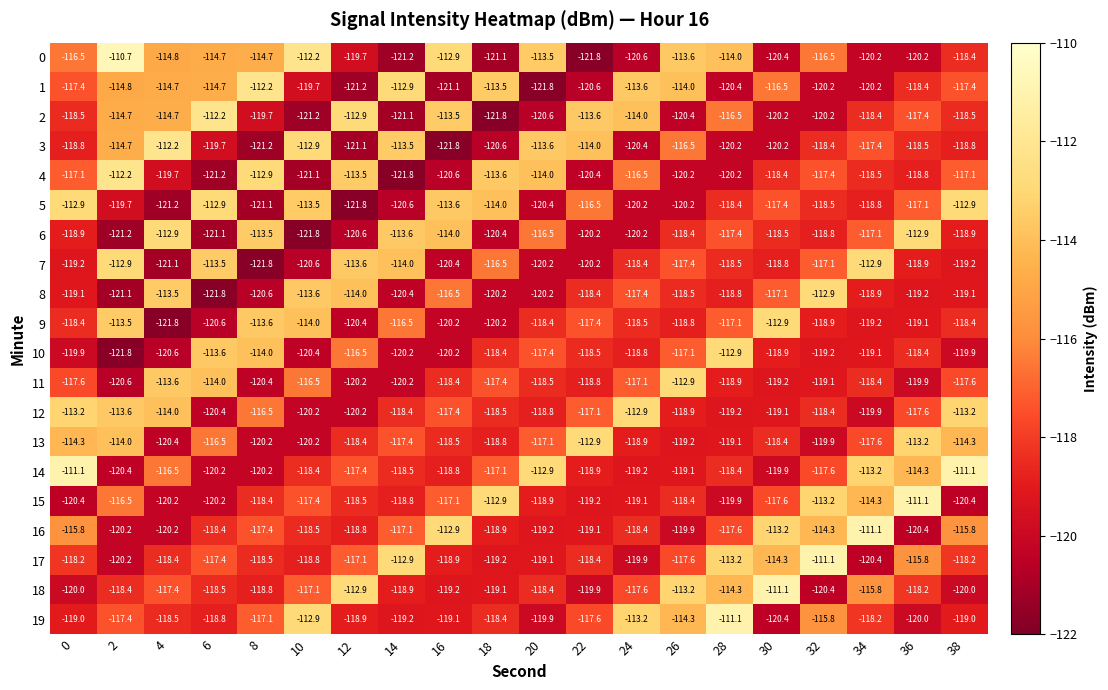

Read the 2 value at 38.

-118.5